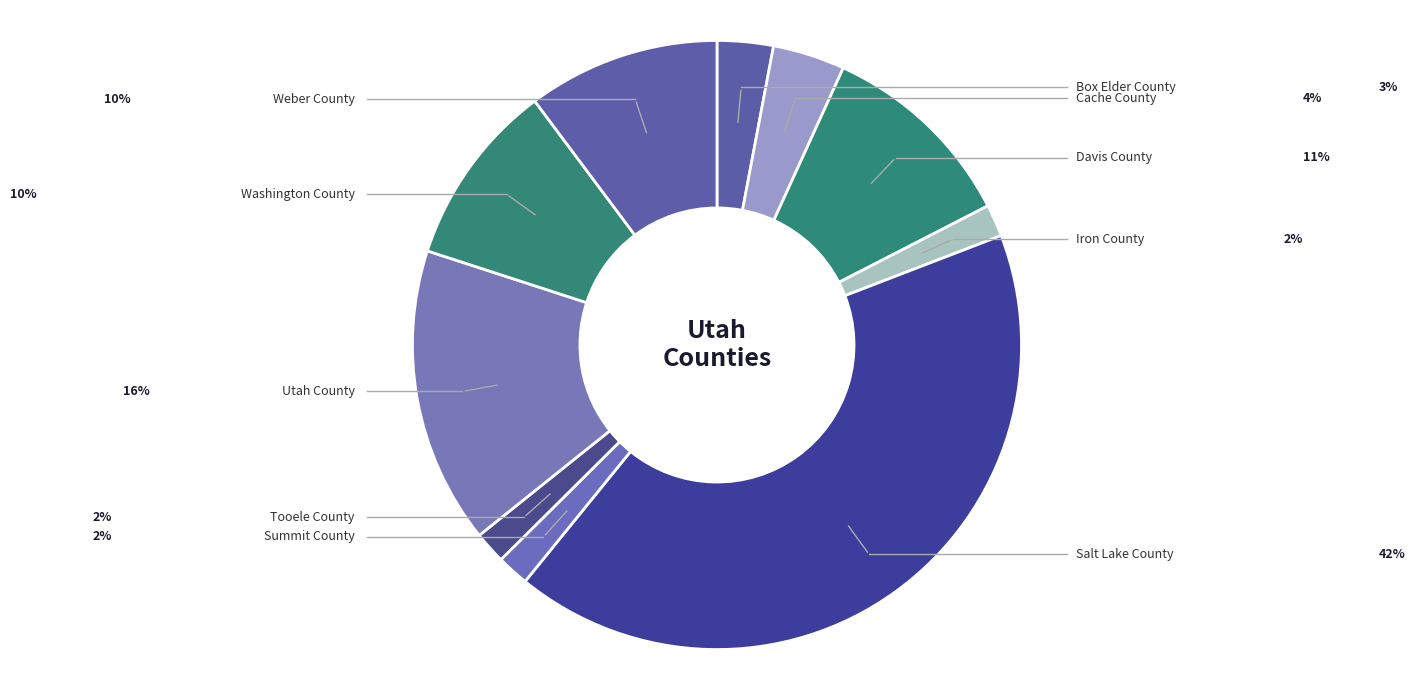

How many slices are in this pie chart?

10